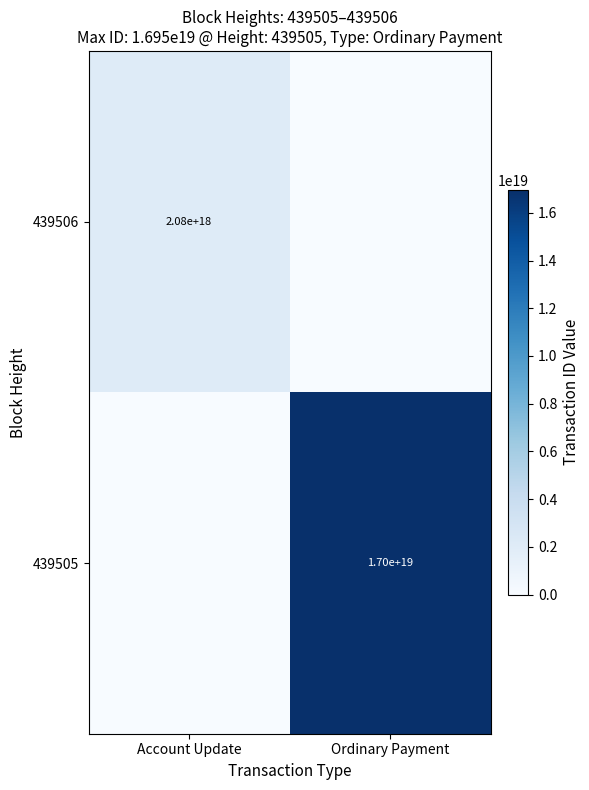

The value of 439506 at Account Update is 1185451244924139776. True or false?

False